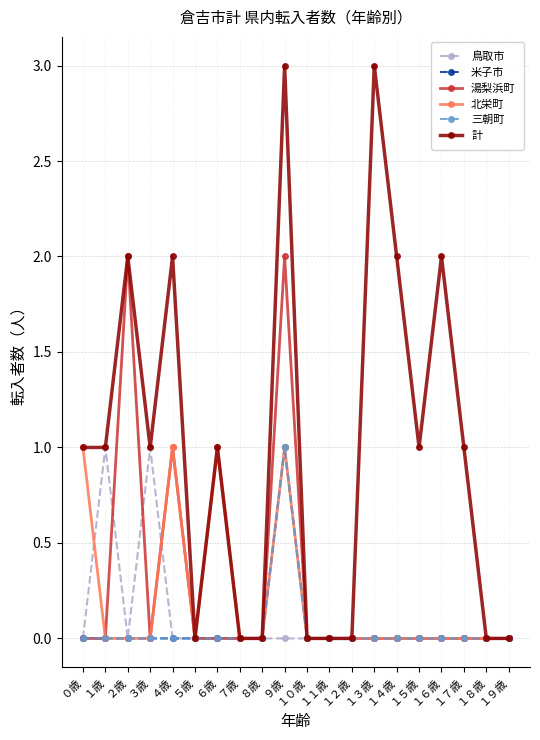

Does the chart have visible grid lines?

Yes